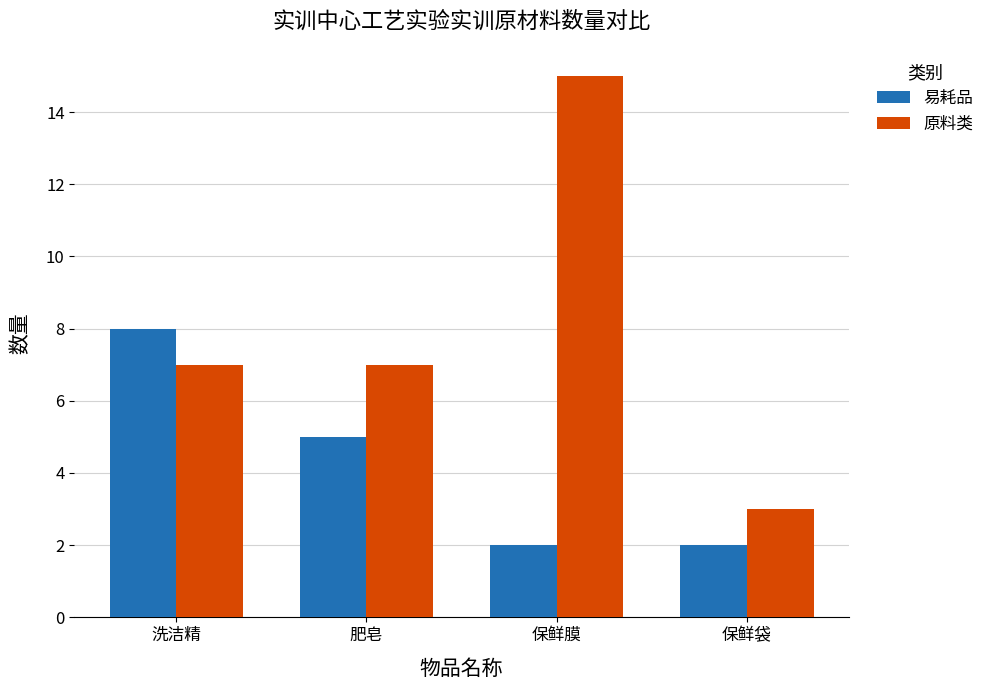

Reading right to left, what are all the values shown in this chart?

易耗品: 2	2	5	8
原料类: 3	15	7	7